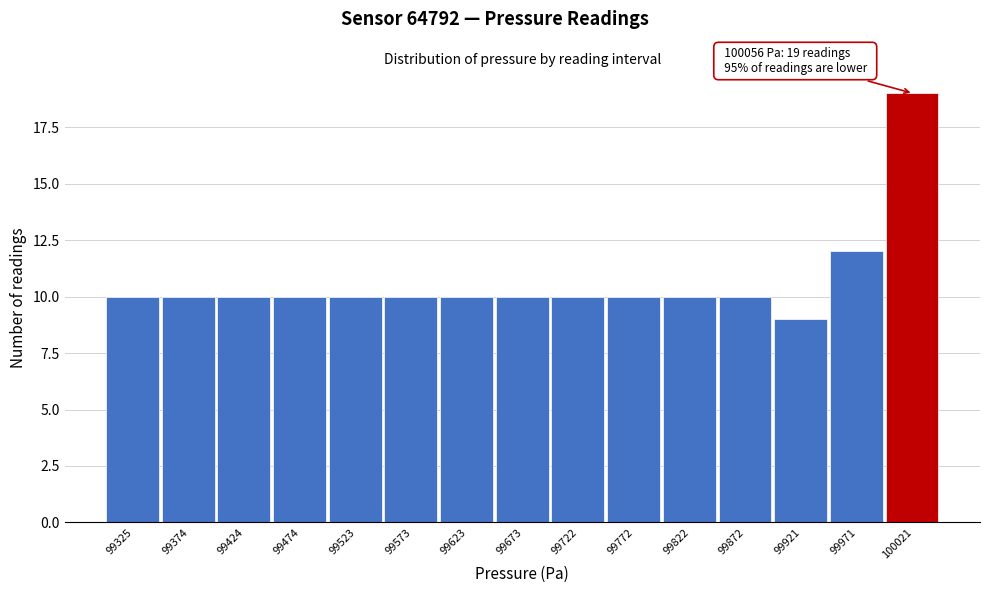

Reading right to left, what are all the values shown in this chart?

19	12	9	10	10	10	10	10	10	10	10	10	10	10	10